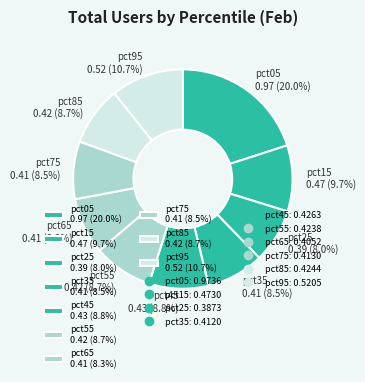

What portion of the pie excludes pct55 0.42 (8.7%)?

91.3%